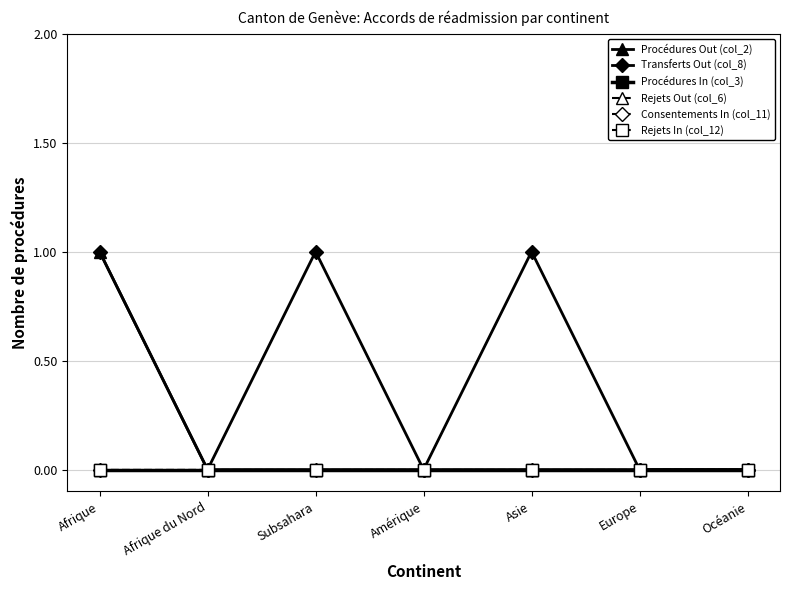

Reading left to right, extract all data points from this chart.

Procédures Out (col_2): Afrique=1	Afrique du Nord=0	Subsahara=0	Amérique=0	Asie=0	Europe=0	Océanie=0
Transferts Out (col_8): Afrique=1	Afrique du Nord=0	Subsahara=1	Amérique=0	Asie=1	Europe=0	Océanie=0
Procédures In (col_3): Afrique=0	Afrique du Nord=0	Subsahara=0	Amérique=0	Asie=0	Europe=0	Océanie=0
Rejets Out (col_6): Afrique=0	Afrique du Nord=0	Subsahara=0	Amérique=0	Asie=0	Europe=0	Océanie=0
Consentements In (col_11): Afrique=0	Afrique du Nord=0	Subsahara=0	Amérique=0	Asie=0	Europe=0	Océanie=0
Rejets In (col_12): Afrique=0	Afrique du Nord=0	Subsahara=0	Amérique=0	Asie=0	Europe=0	Océanie=0